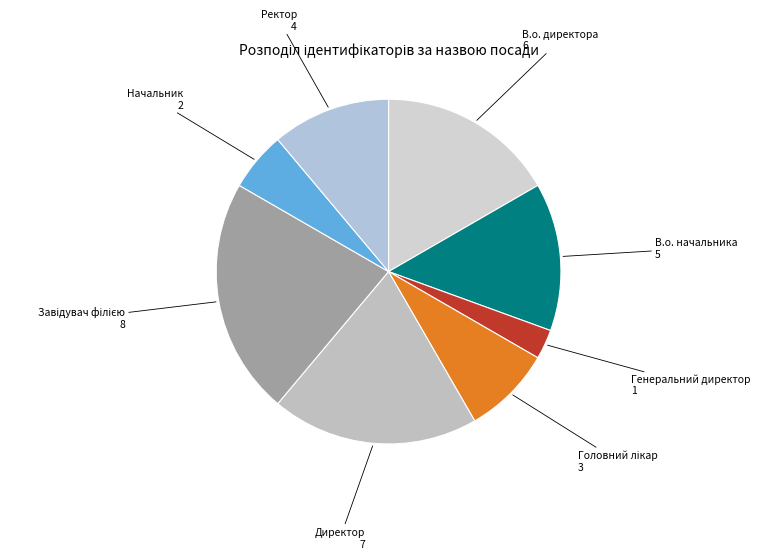

Does any single category account for the majority?

No